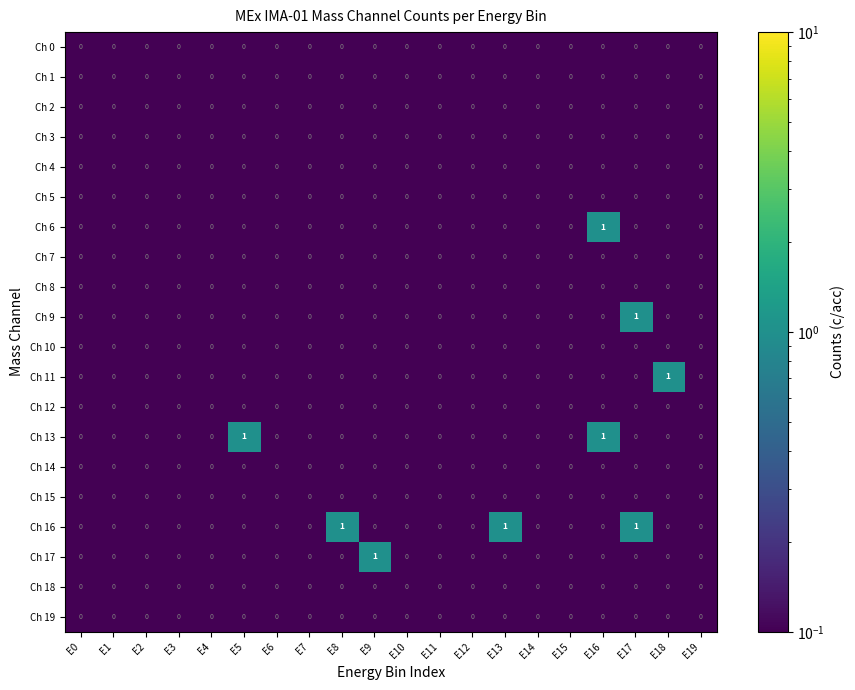

What is the minimum value shown in the chart?

0